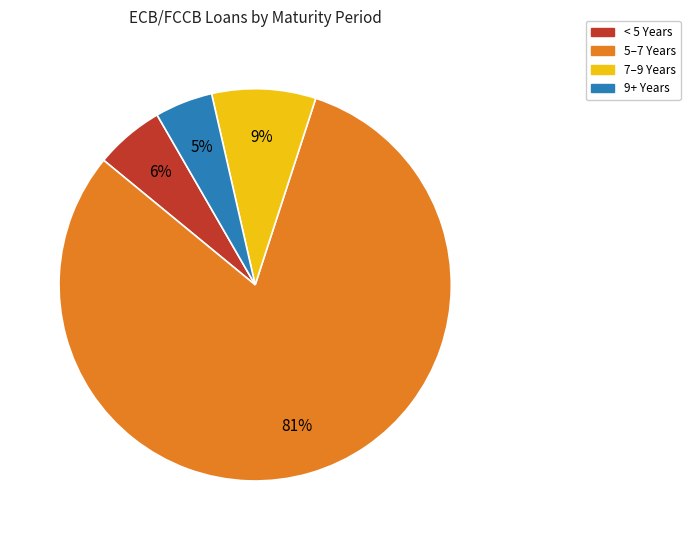

Is there a majority slice in this chart?

Yes